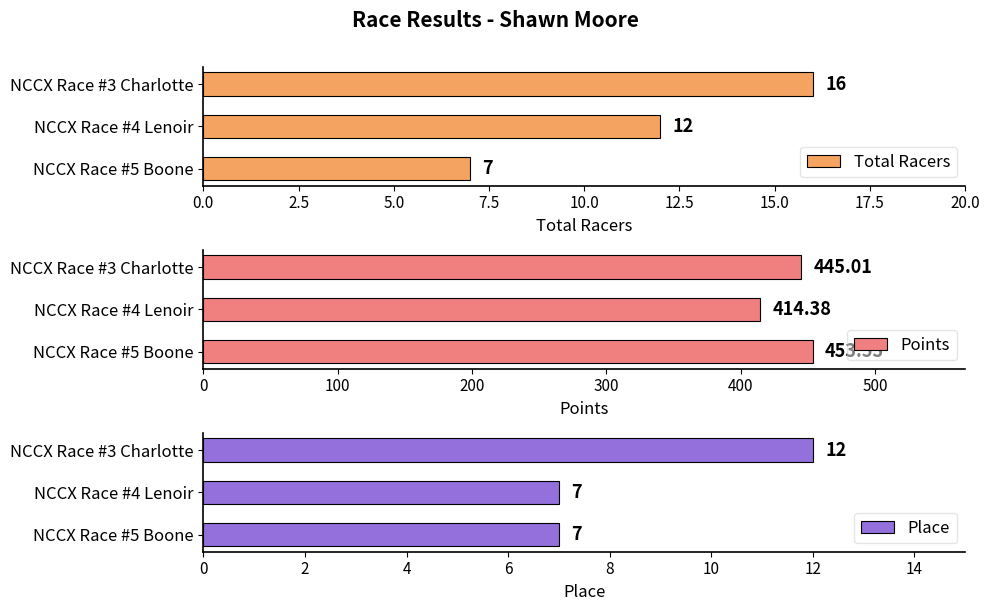

Read the Total Racers value at NCCX Race #5 Boone.

7